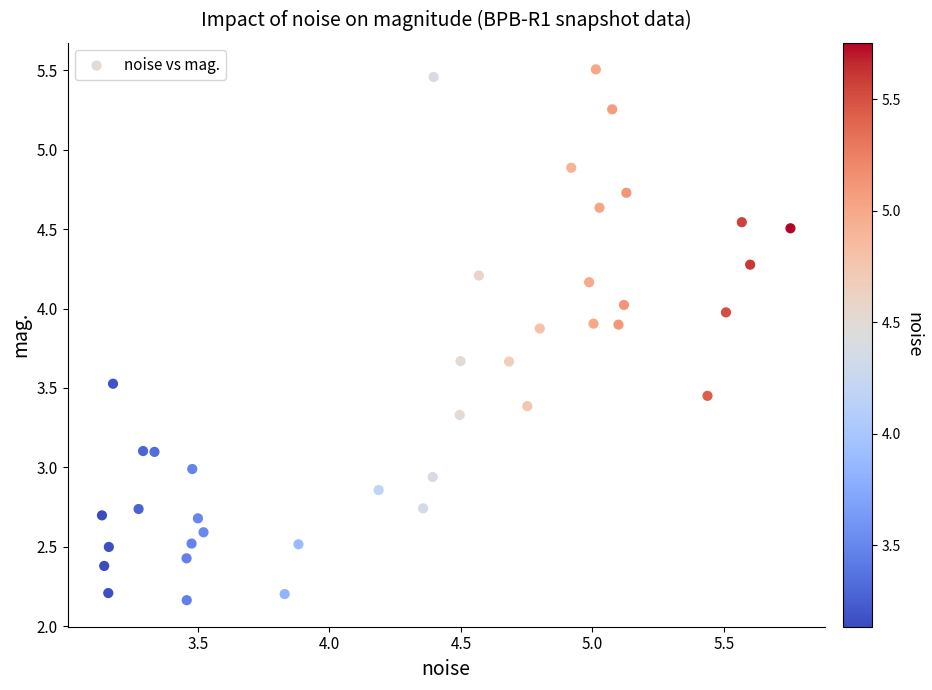

What is the range of X values (max minus min)?

2.6